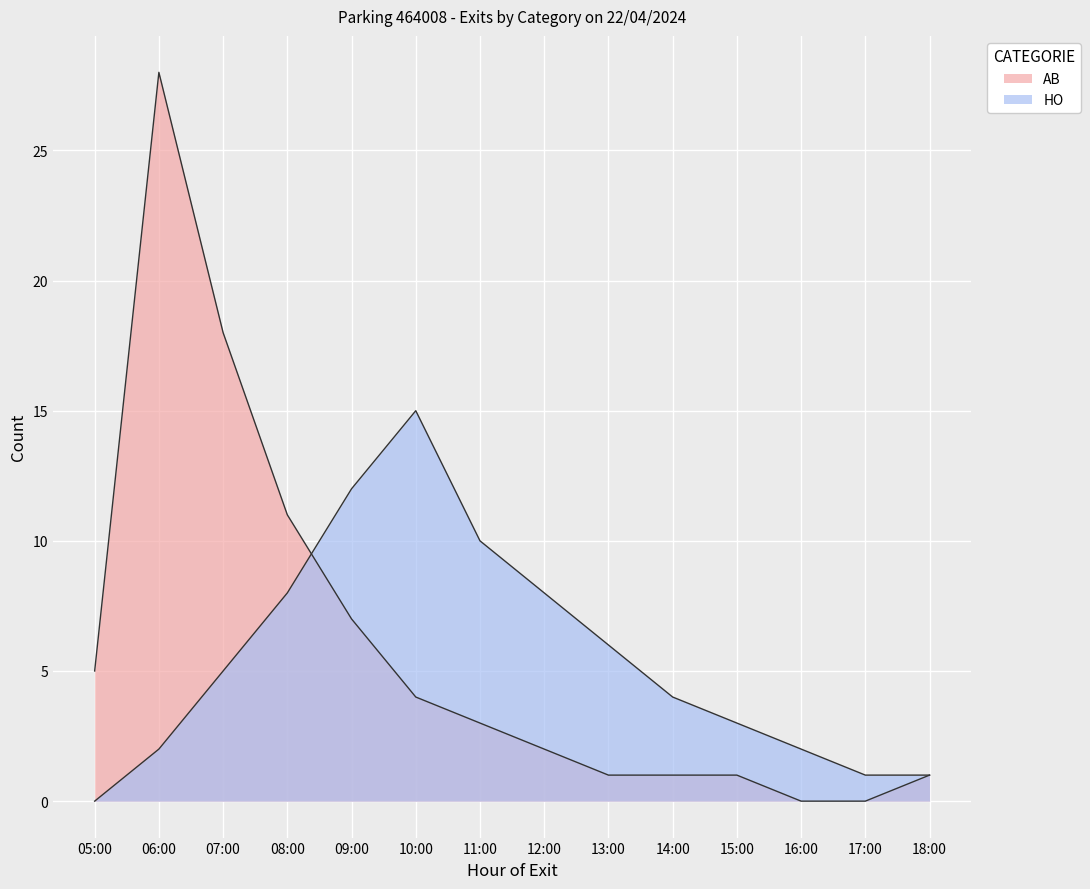

What is the total value across all series at 17:00?

1